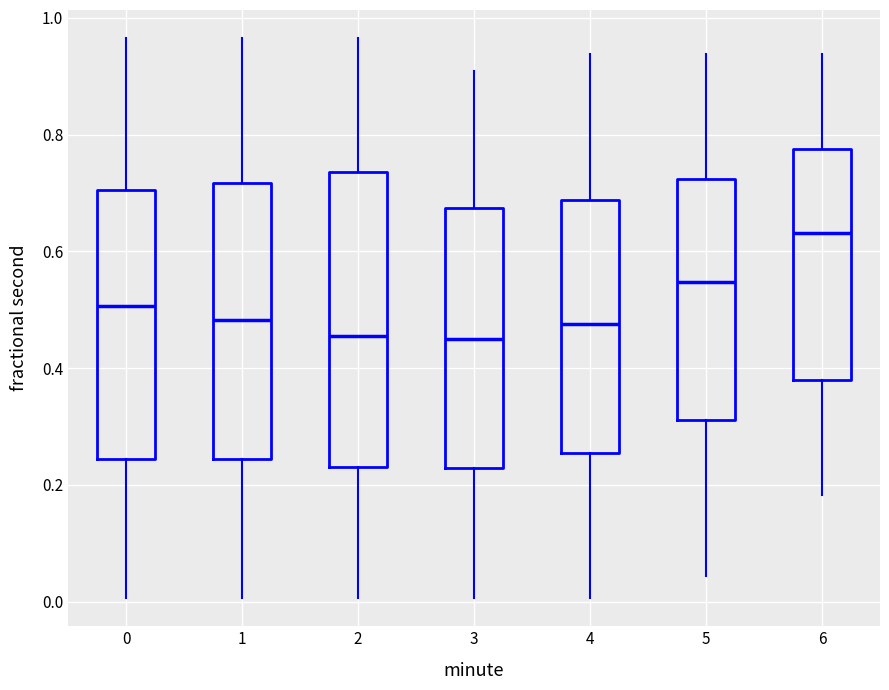

Which box is the tallest, from its lower edge to its upper edge?

2